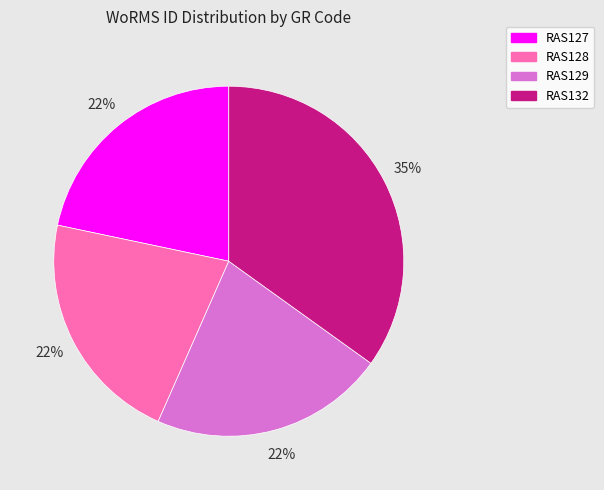

Which category has the biggest portion of the pie?

RAS132